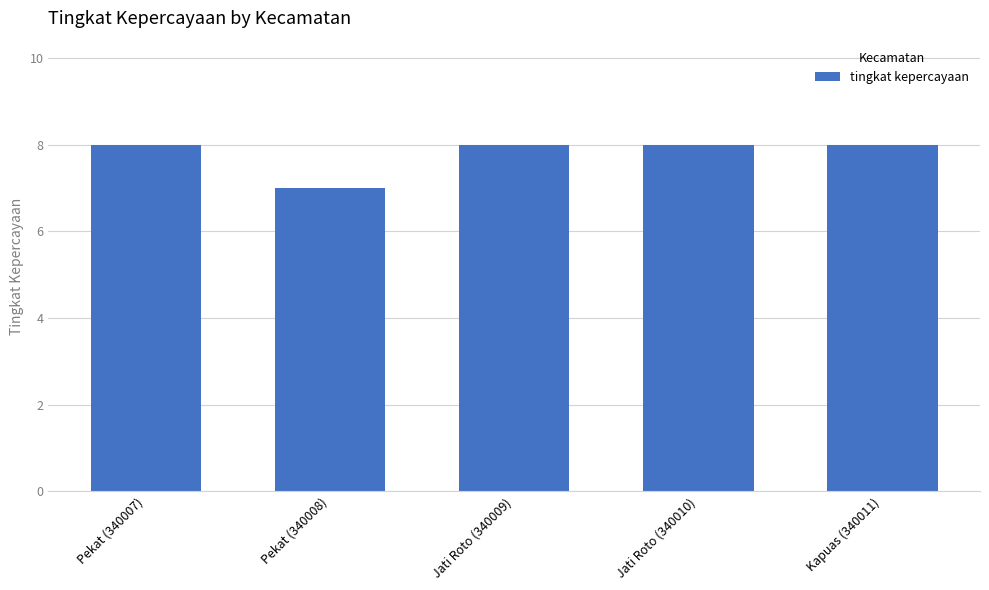

The chart shows a value of 2 at Kapuas (340011). True or false?

False